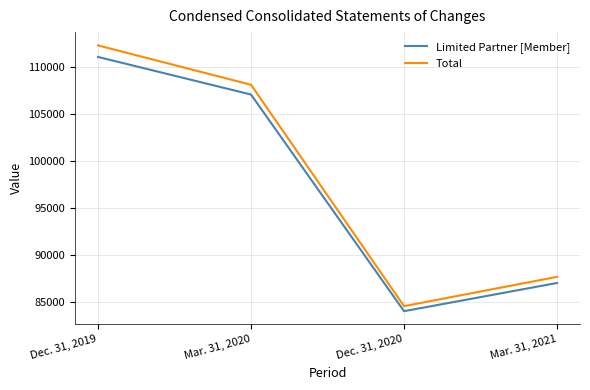

True or false: Total and Limited Partner [Member] cross at least once.

False